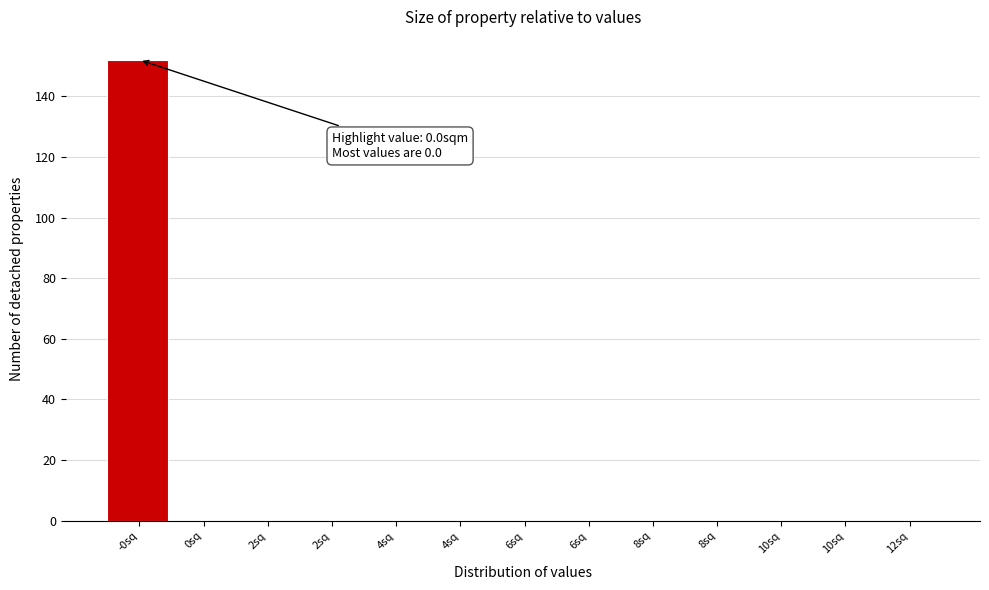

How many data points does each series have?

13